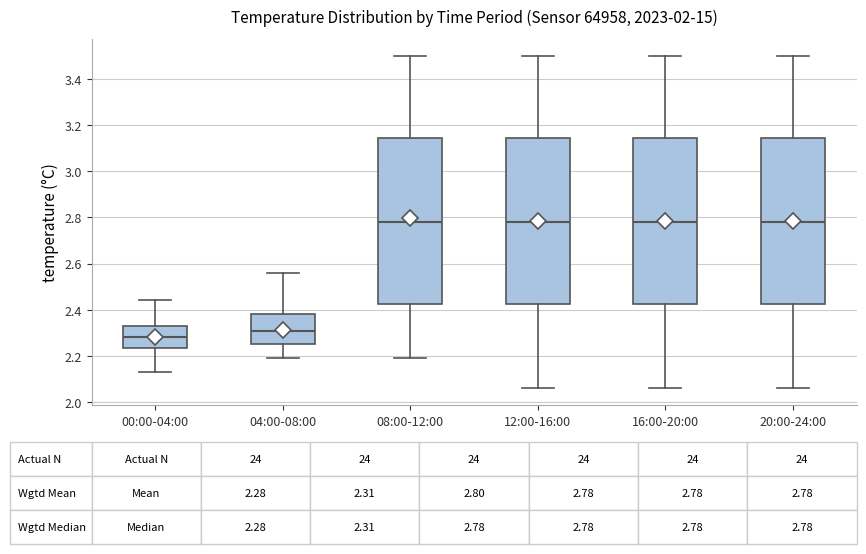

Which box has the lowest median line?

00:00-04:00